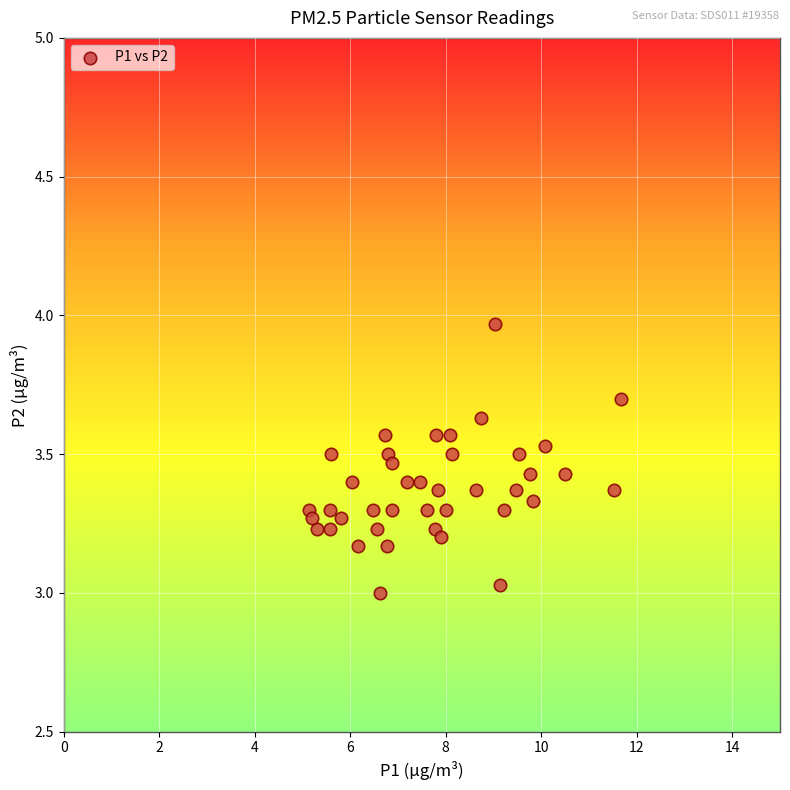

What is the range of X values (max minus min)?

6.5